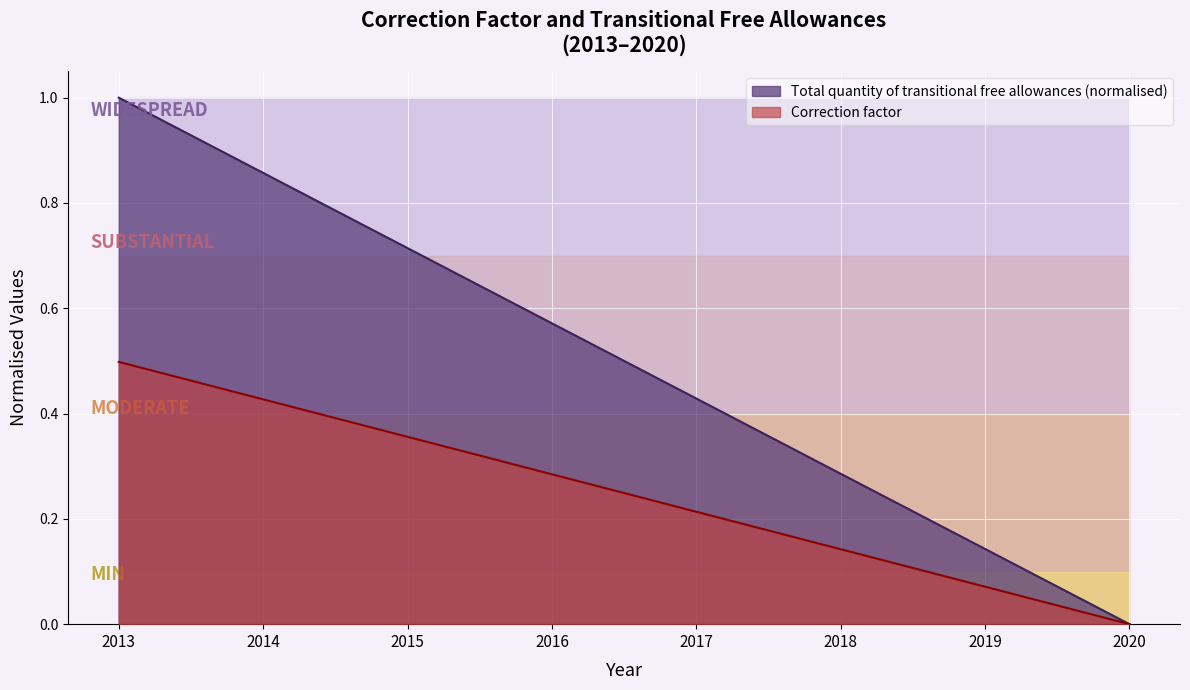

Is it true that Total quantity of transitional free allowances equals 1.5 at 2014?

False